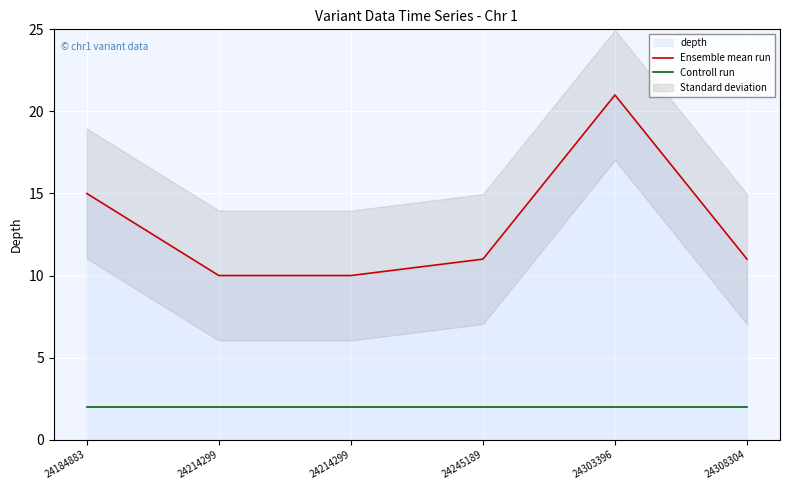

Is the value of Ensemble mean run at 24245189 greater than the value of Controll run at 24214299?

Yes